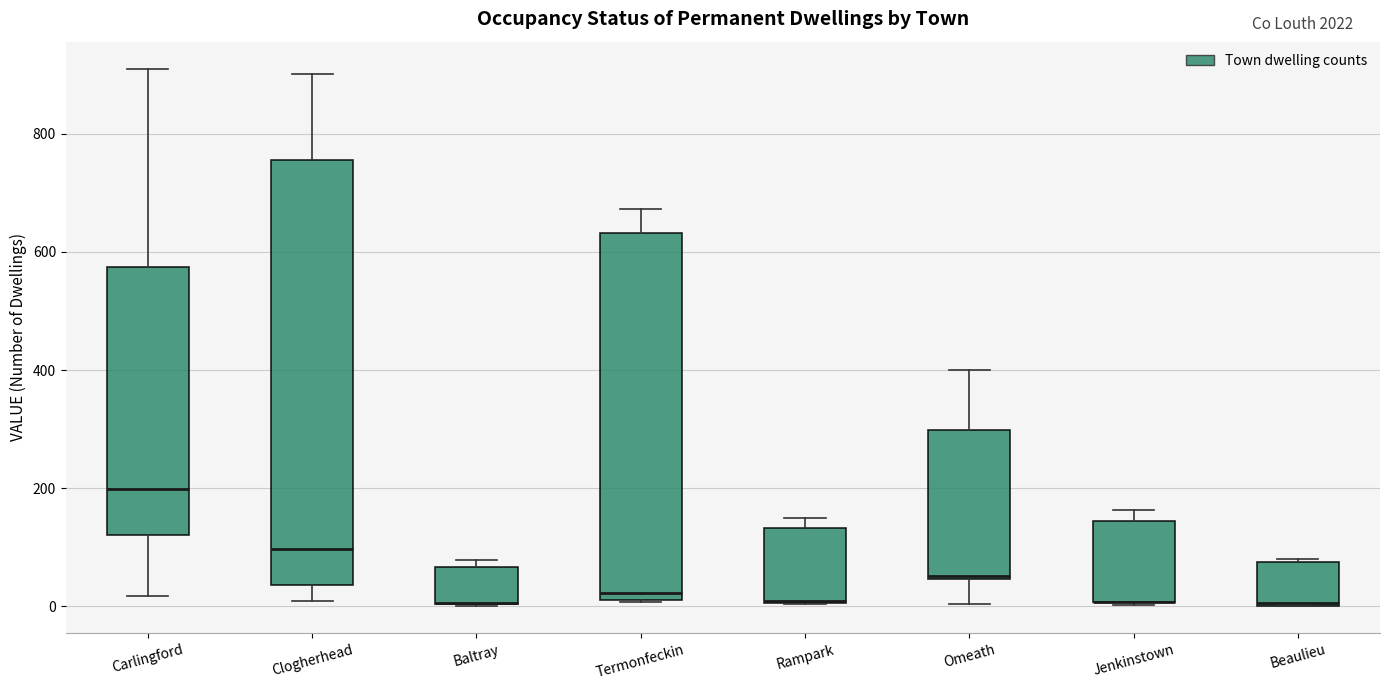

Where does the upper whisker of the box for Termonfeckin end on the y-axis? The values are not printed on the chart, so give them approximately, as read against the axis.

680